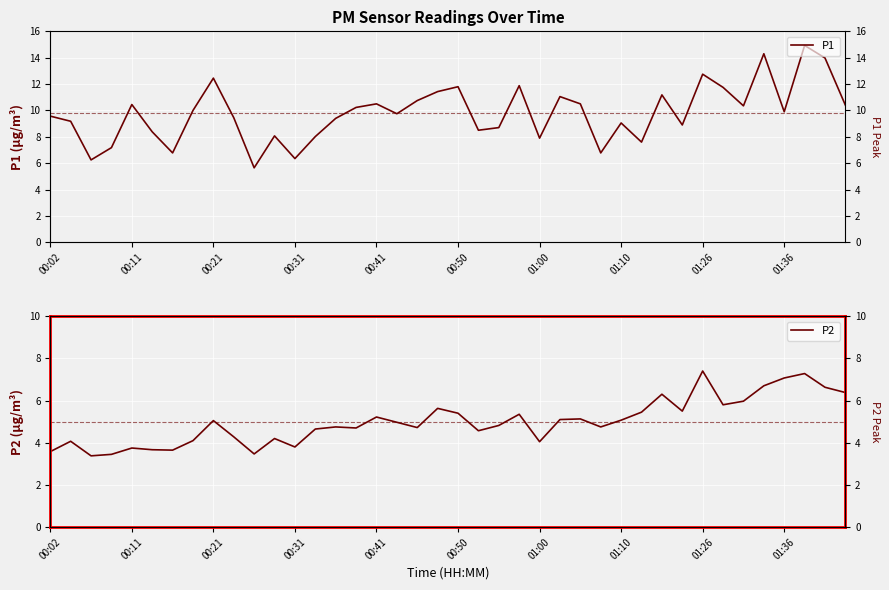

What is the label of the 4th point from the left?

00:31